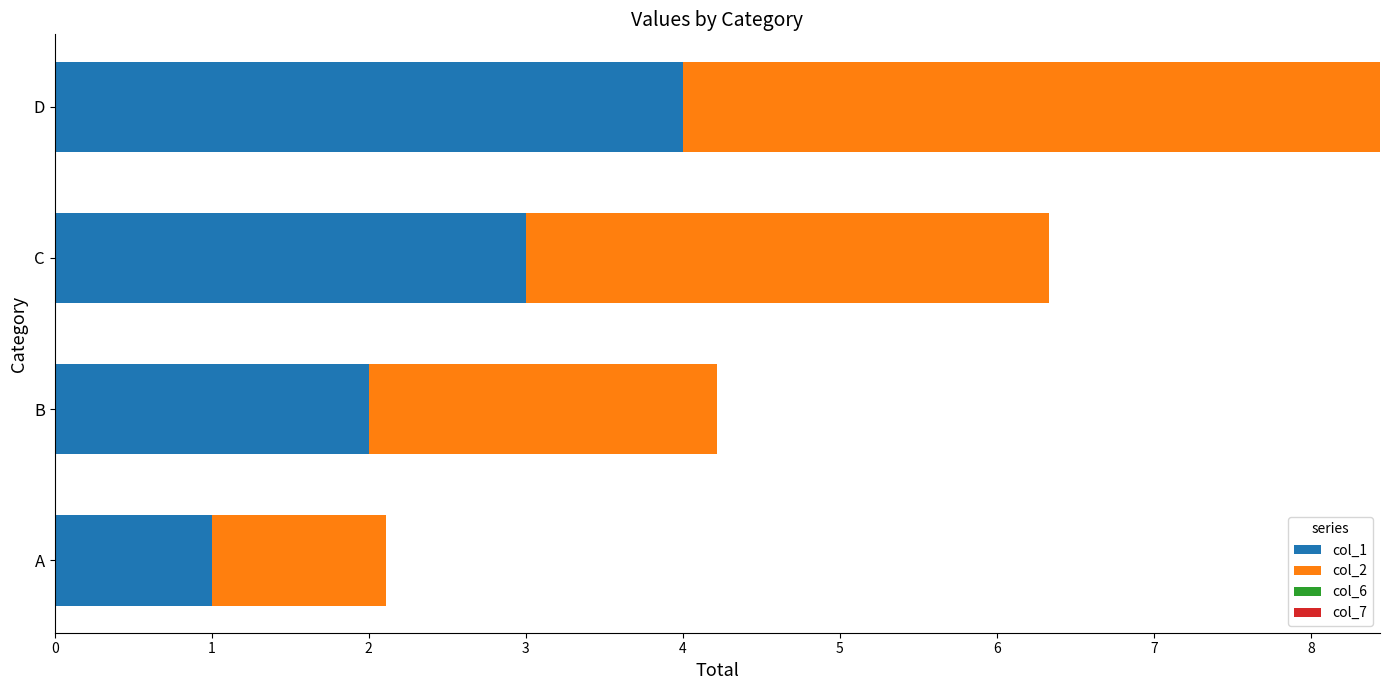

What is the minimum value for col_1?

1.0